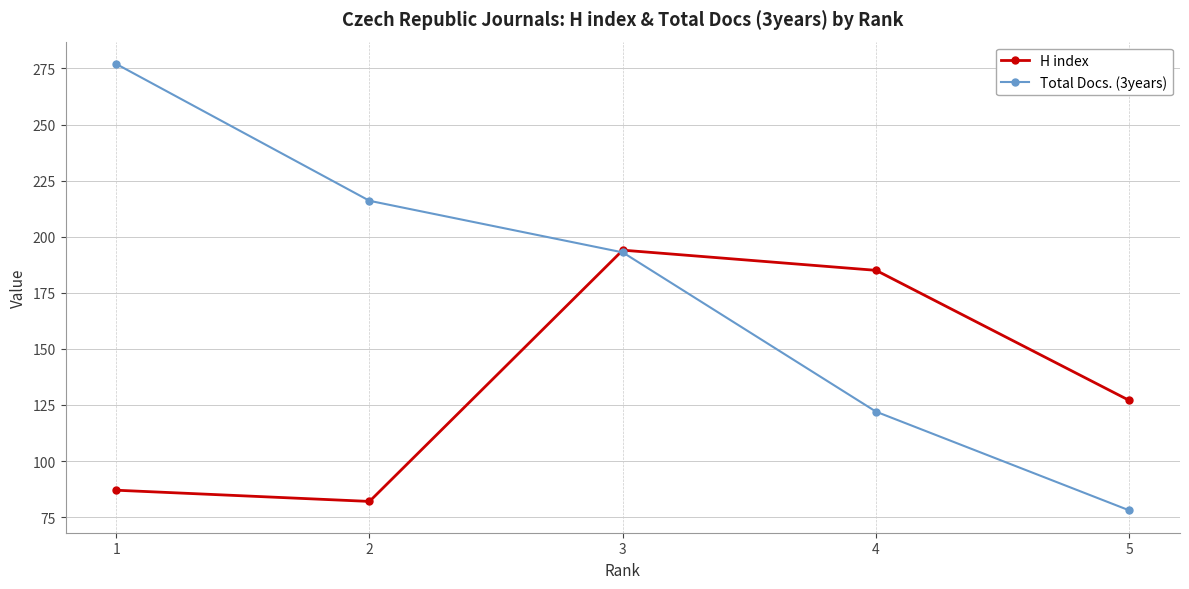

What is the sum of all H index values?

675